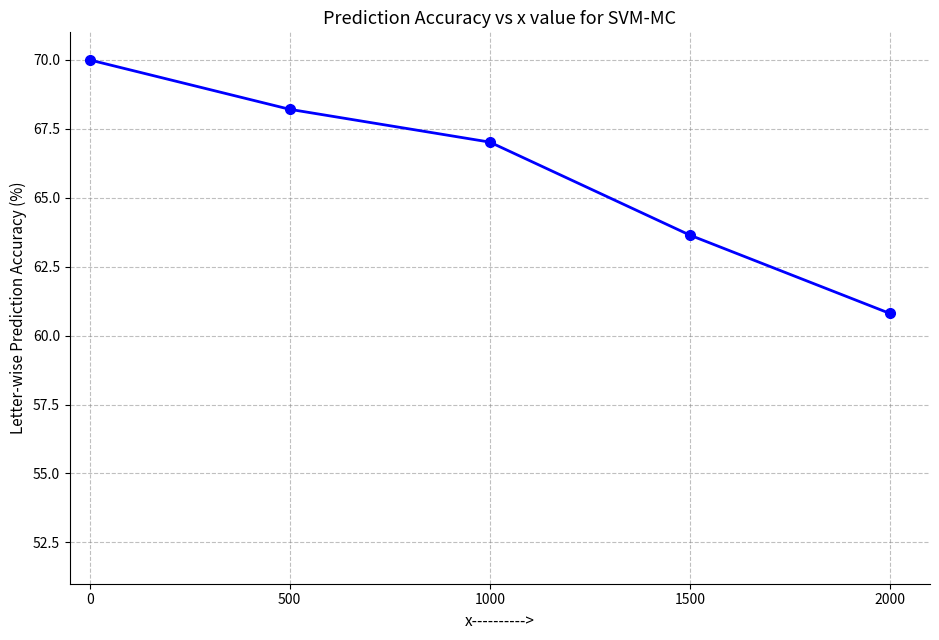

Reading right to left, list all the values displayed in this chart.

60.8	63.6	67.0	68.2	70.0